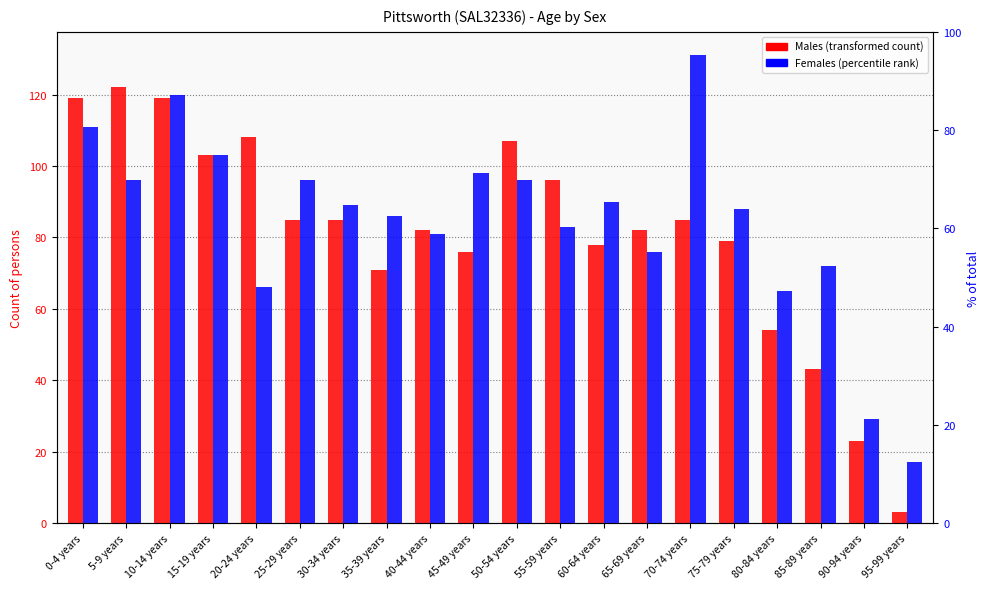

Which series has the largest total across all categories?

Females